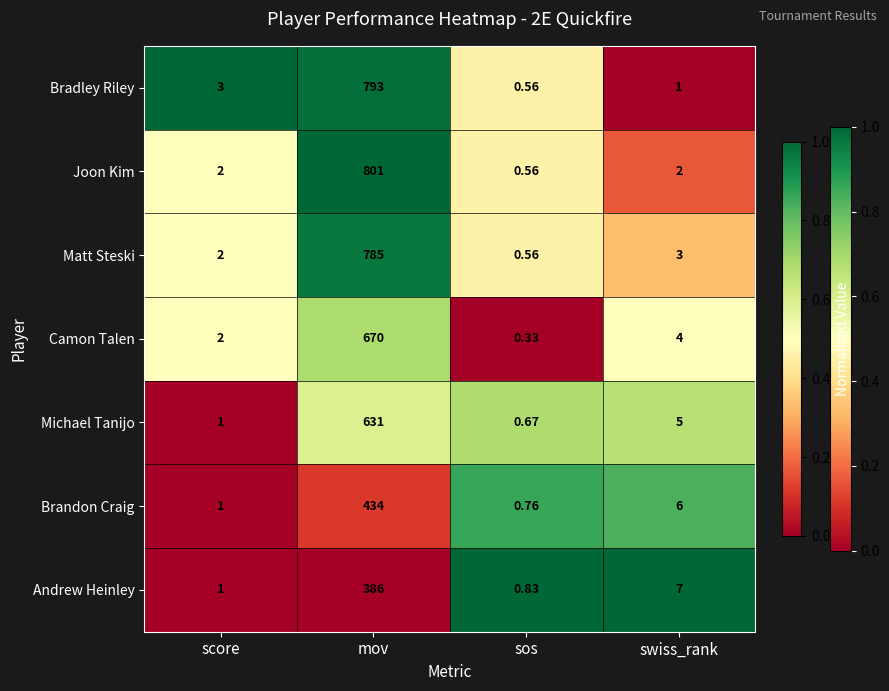

Where does the Camon Talen series first go above 4?

mov